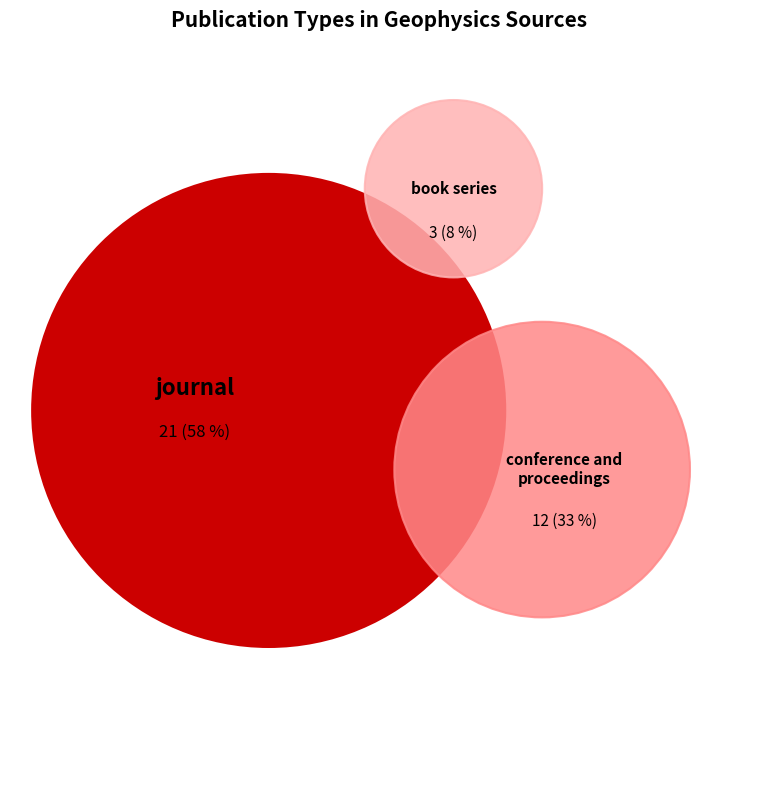

To the nearest percent, what is the difference between the conference and proceedings and book series slice percentages?

25%